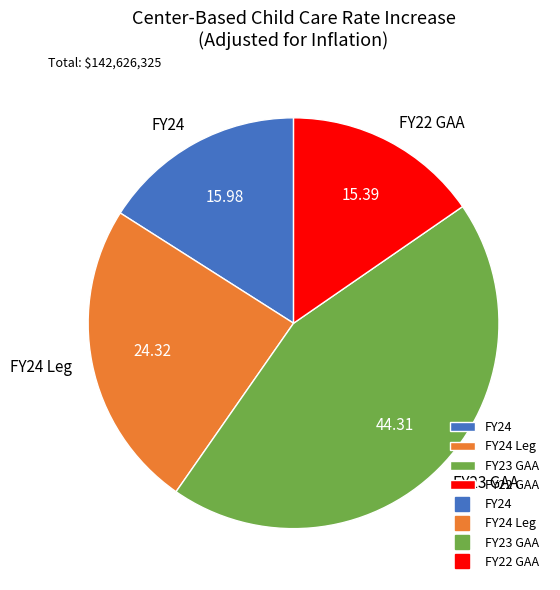

What is the largest slice in the pie chart?

FY23 GAA